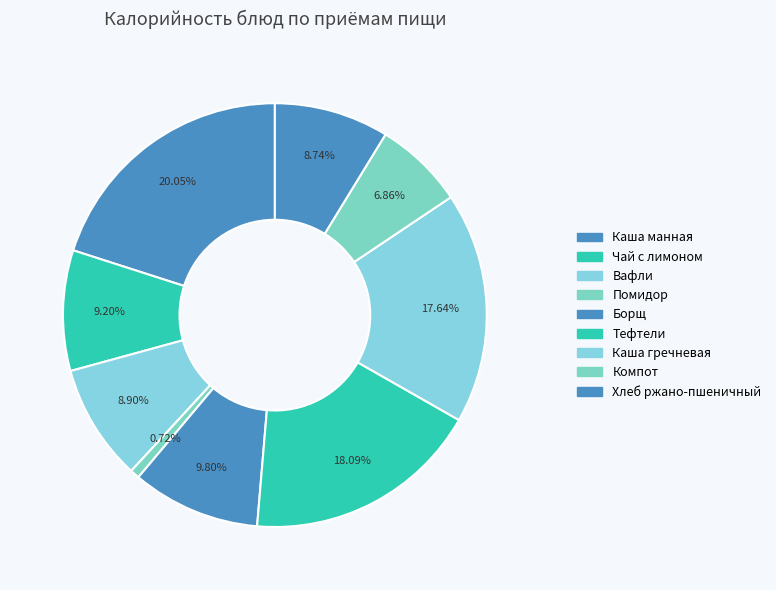

How many slices are in this pie chart?

9